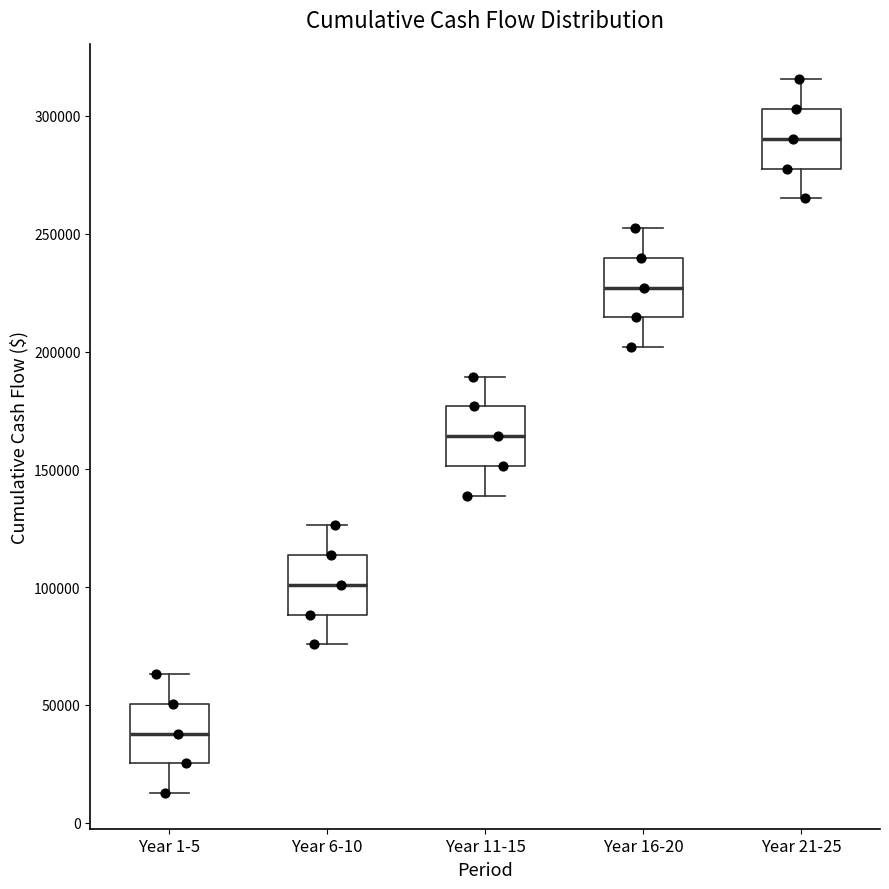

Where does the upper whisker of the box for Year 21-25 end on the y-axis? The values are not printed on the chart, so give them approximately, as read against the axis.

315000